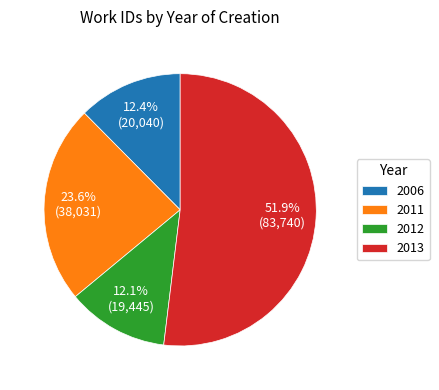

What is the majority slice?

2013